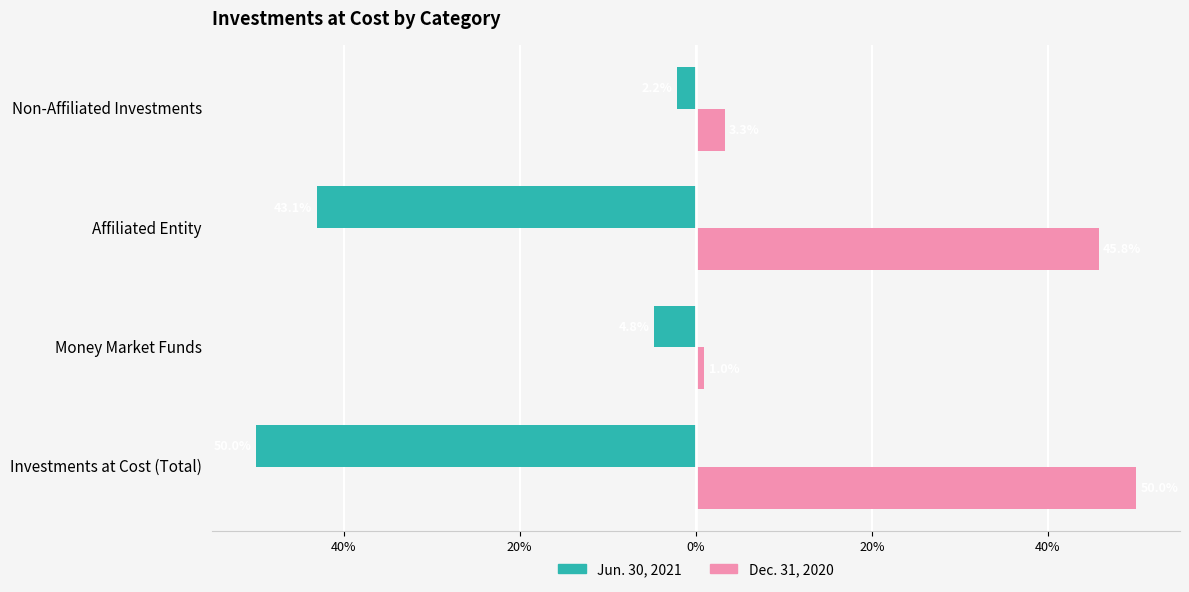

What are all the series names shown in the legend?

Jun. 30, 2021, Dec. 31, 2020